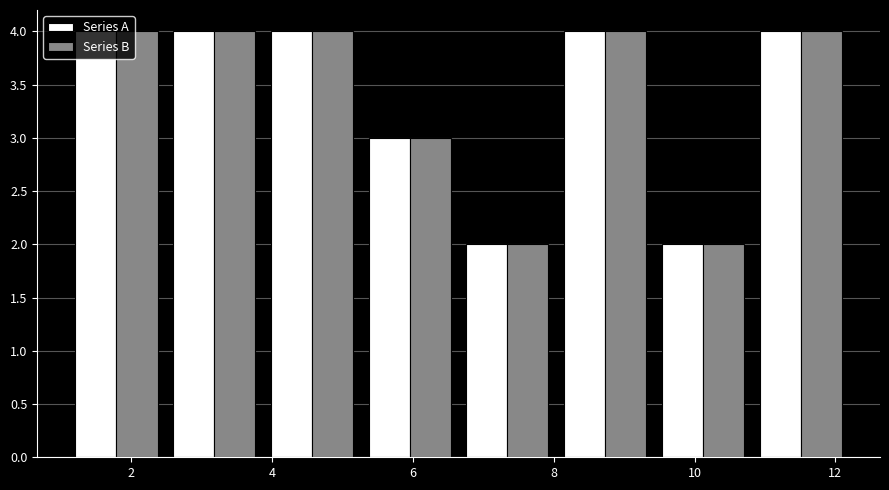

What is the height of the Series B bar covering 9.4 to 10.8 on the x-axis? Neither the bar edges nor the heights are printed on the chart, so give them approximately, as read against the axes.

2